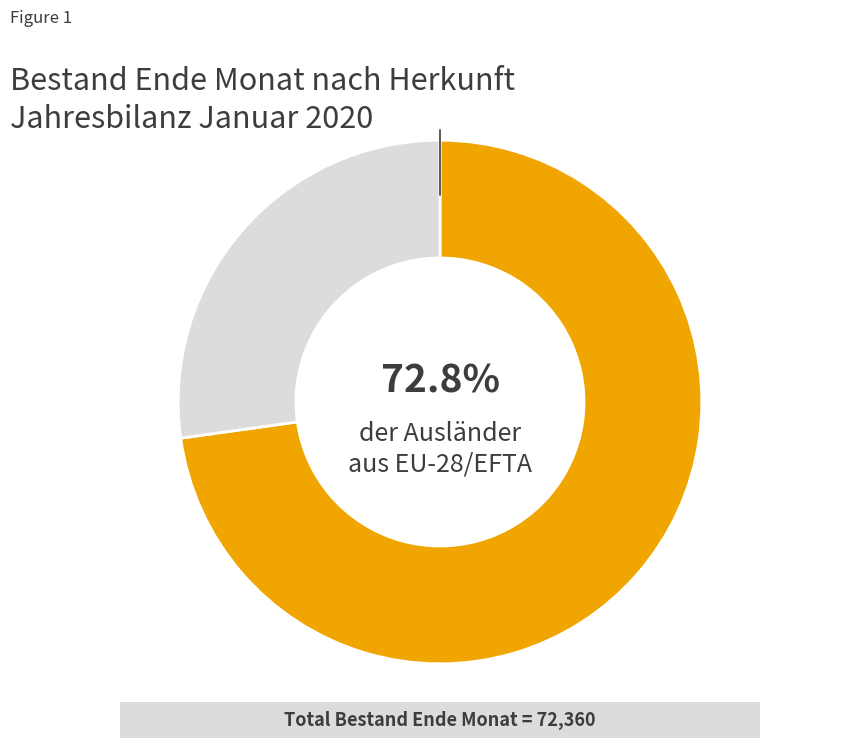

Is there a majority slice in this chart?

Yes